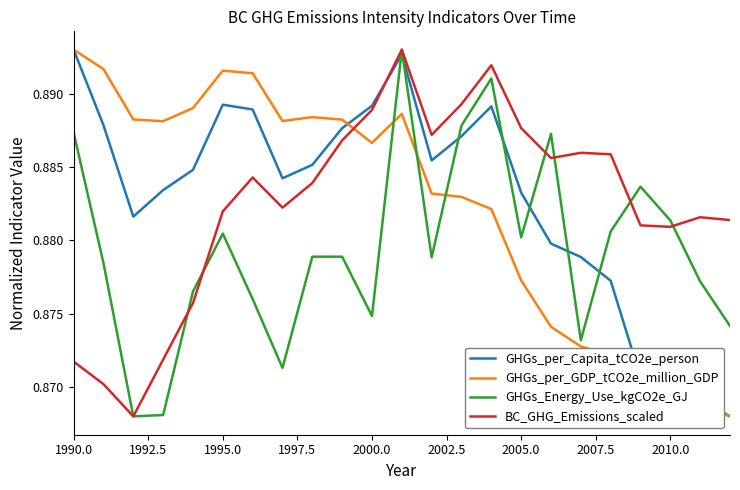

After their last crossing, which series has the higher values: GHGs_Energy_Use_kgCO2e_GJ or BC_GHG_Emissions_scaled?

BC_GHG_Emissions_scaled